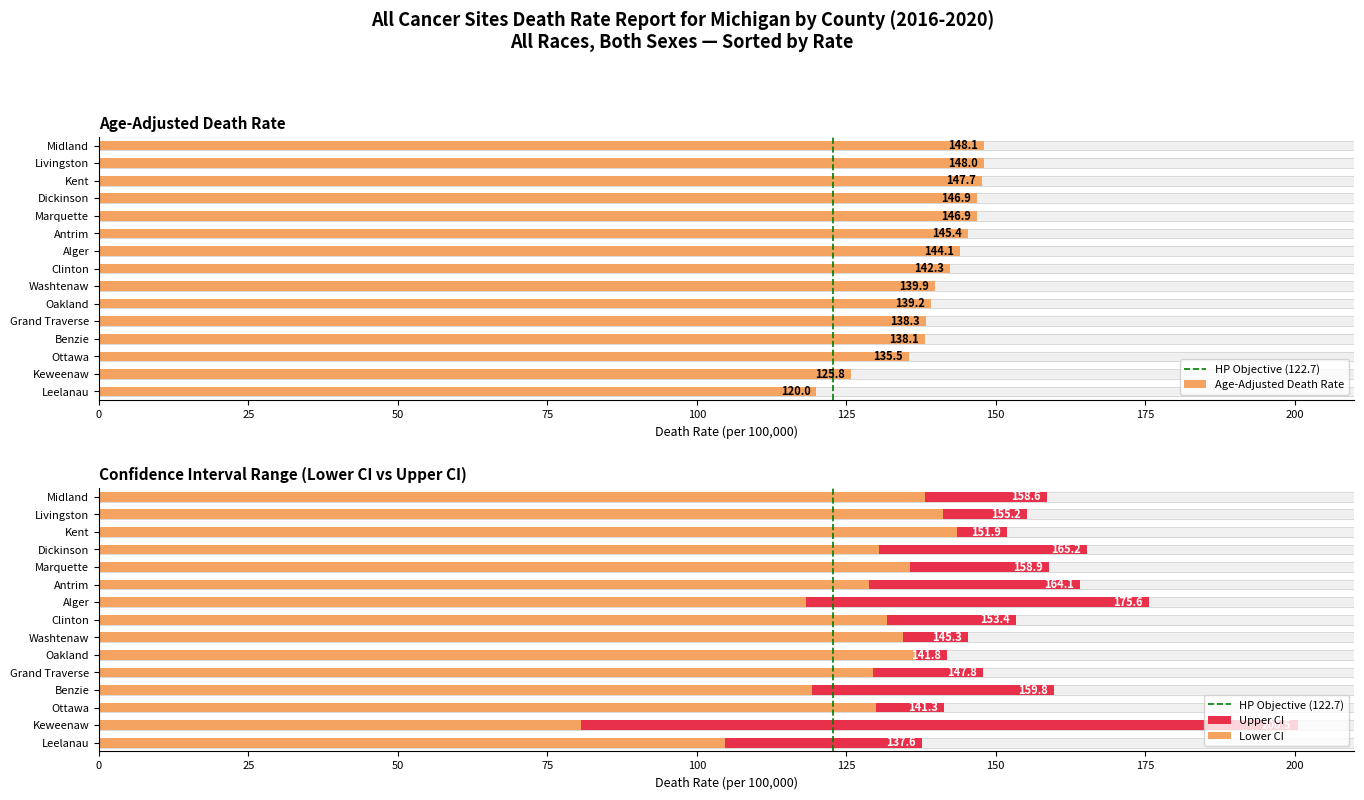

Are the bars grouped side by side (vs. stacked)?

No